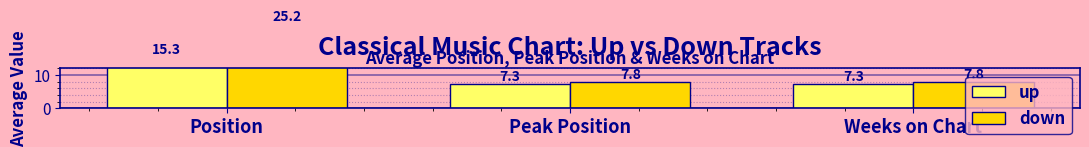

What value does the up series have at Weeks on Chart?

7.3